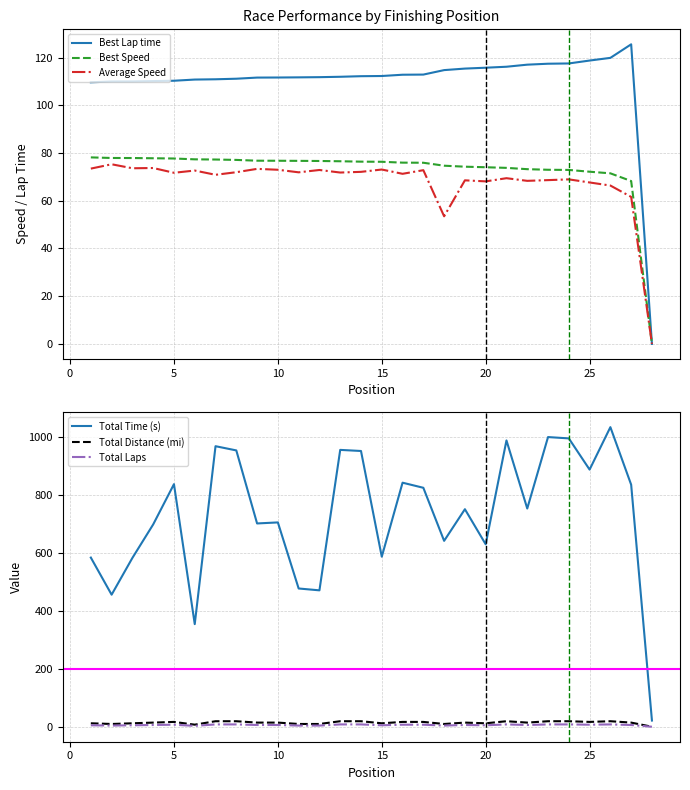

What is the difference between the Best Speed values at 14 and 3?

1.5